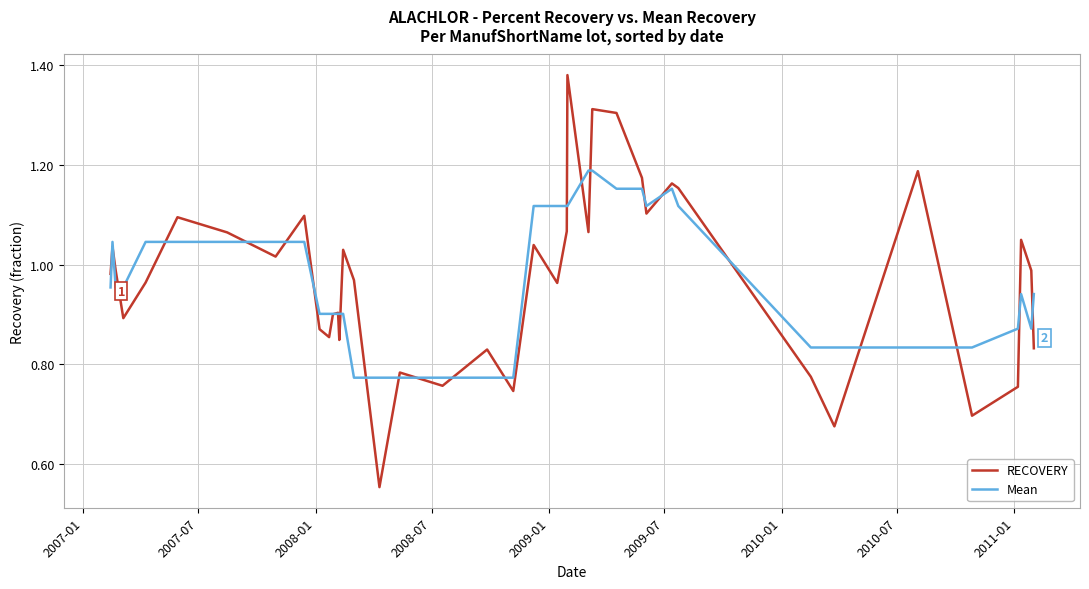

List the series in order of their peak value, highest first.

RECOVERY, Mean